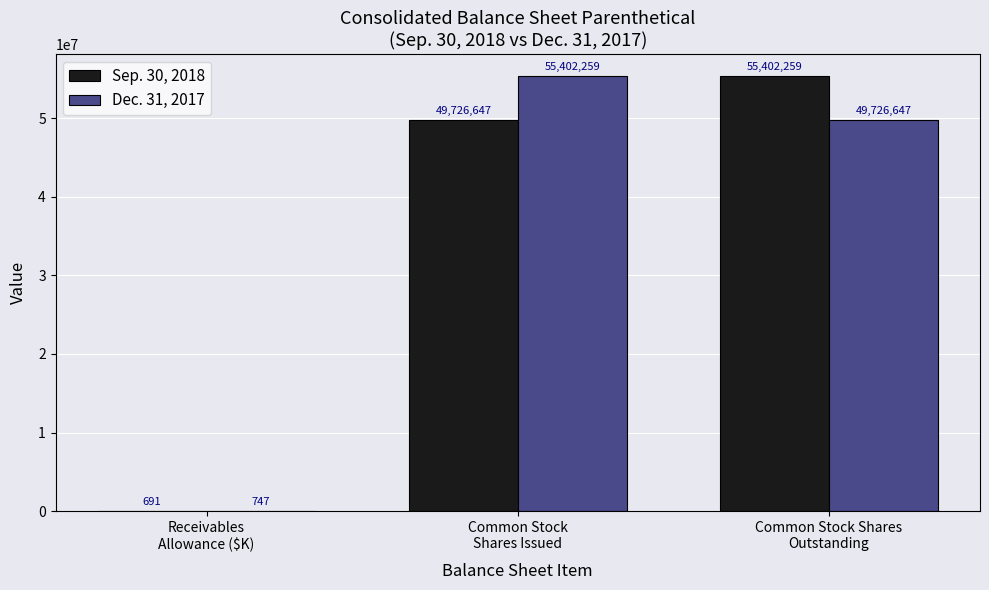

Where does the Dec. 31, 2017 series first go above 49726647?

Common Stock
Shares Issued